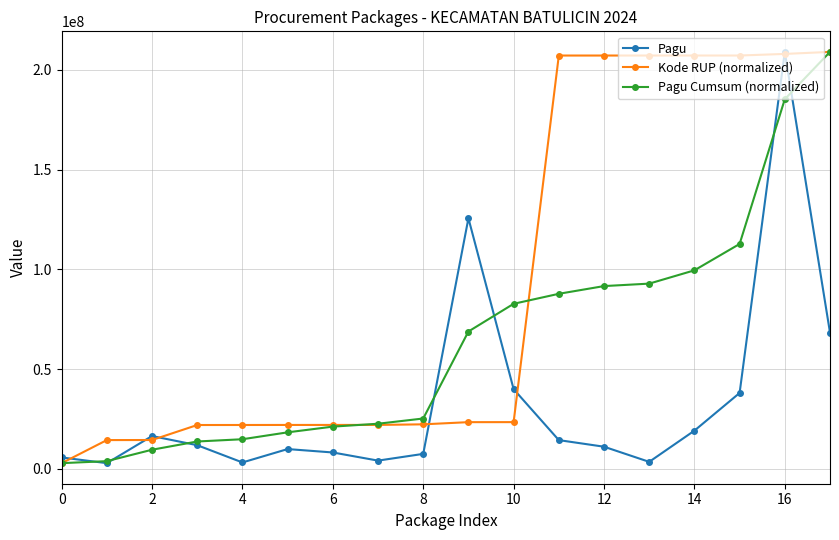

List the series in order of their overall mean, lowest first.

Pagu, Pagu Cumsum (normalized), Kode RUP (normalized)